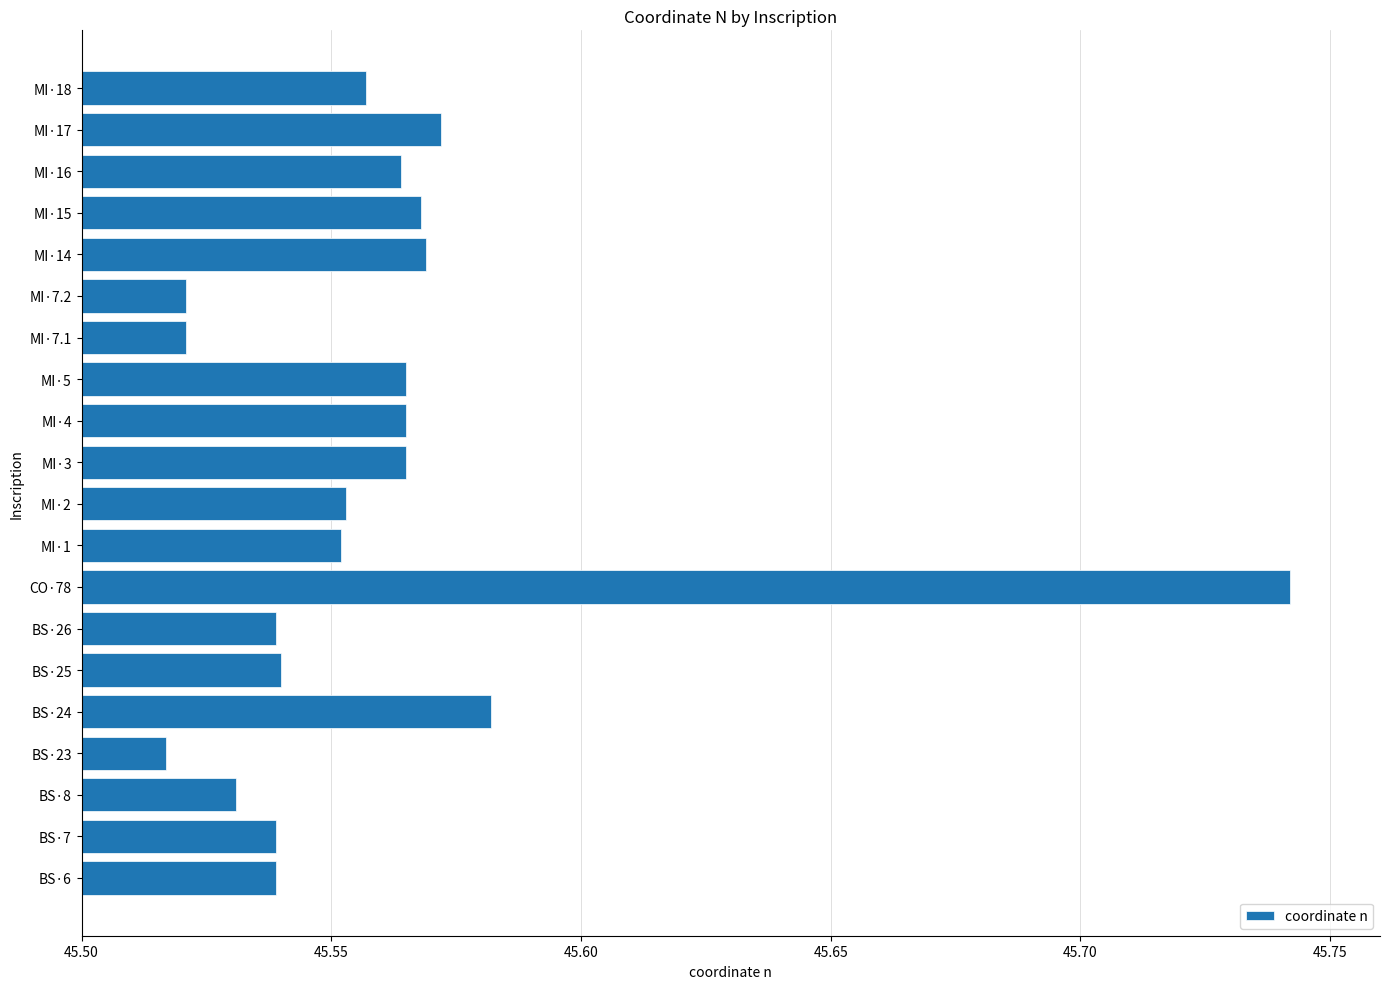

The chart shows a value of 59.6 at MI·17. True or false?

False